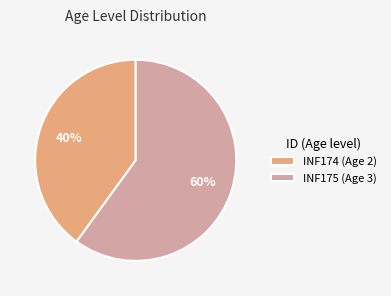

How many segments does this pie chart have?

2